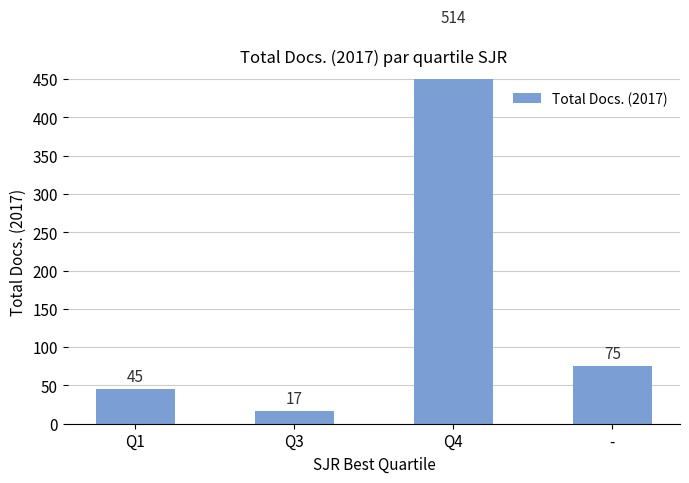

Where does the data first go above 75?

Q4